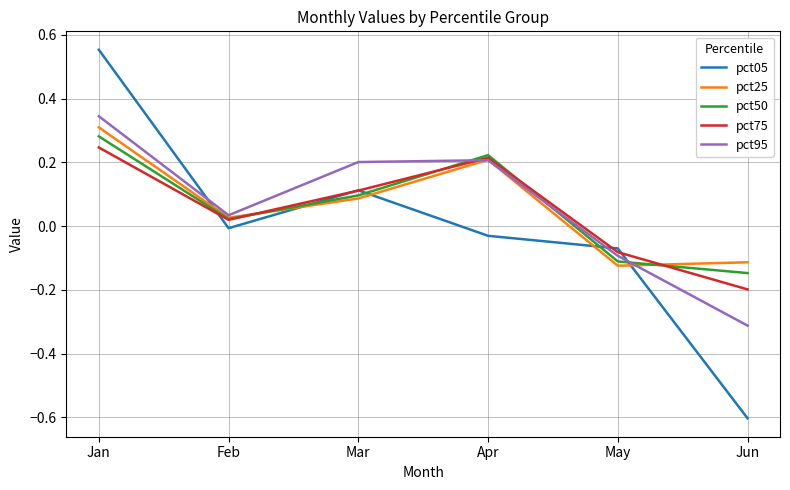

Which series has the largest range (max minus min)?

pct05